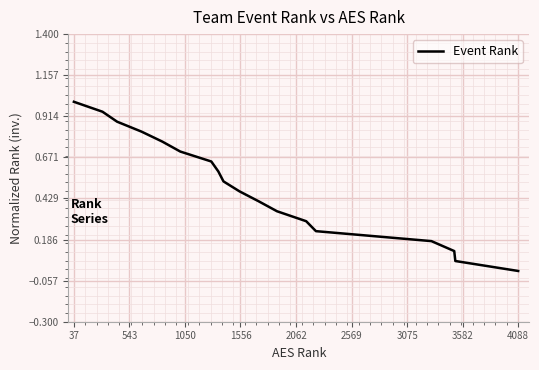

What is the difference between the maximum and minimum values?

1.0